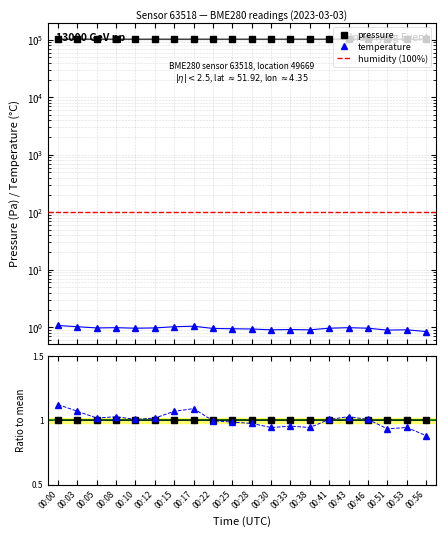

Read the pressure value at 00:17.

102677.6